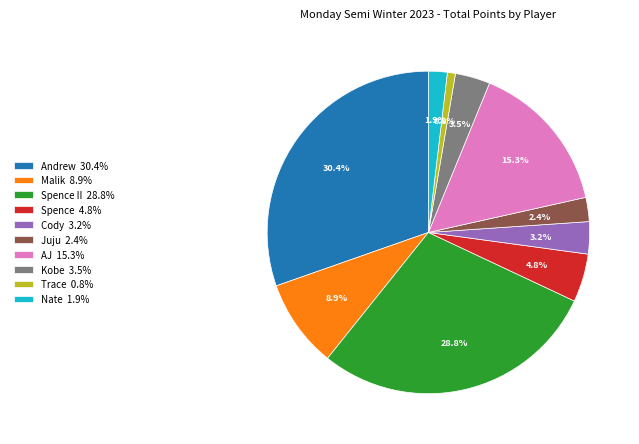

Between Juju 2.4% and Kobe 3.5%, which is larger?

Kobe 3.5%